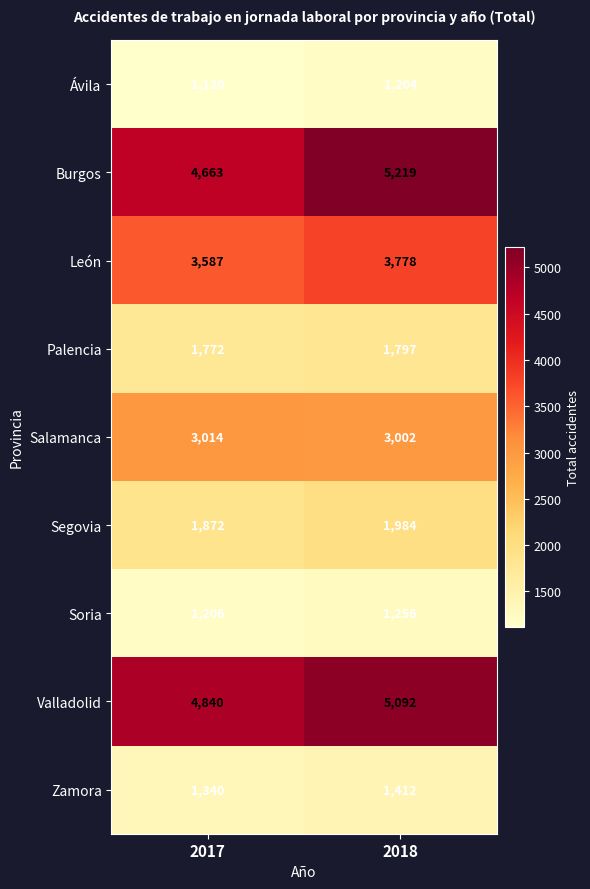

Reading left to right, what are all the values shown in this chart?

Ávila: 2017=1120	2018=1204
Burgos: 2017=4663	2018=5219
León: 2017=3587	2018=3778
Palencia: 2017=1772	2018=1797
Salamanca: 2017=3014	2018=3002
Segovia: 2017=1872	2018=1984
Soria: 2017=1206	2018=1256
Valladolid: 2017=4840	2018=5092
Zamora: 2017=1340	2018=1412